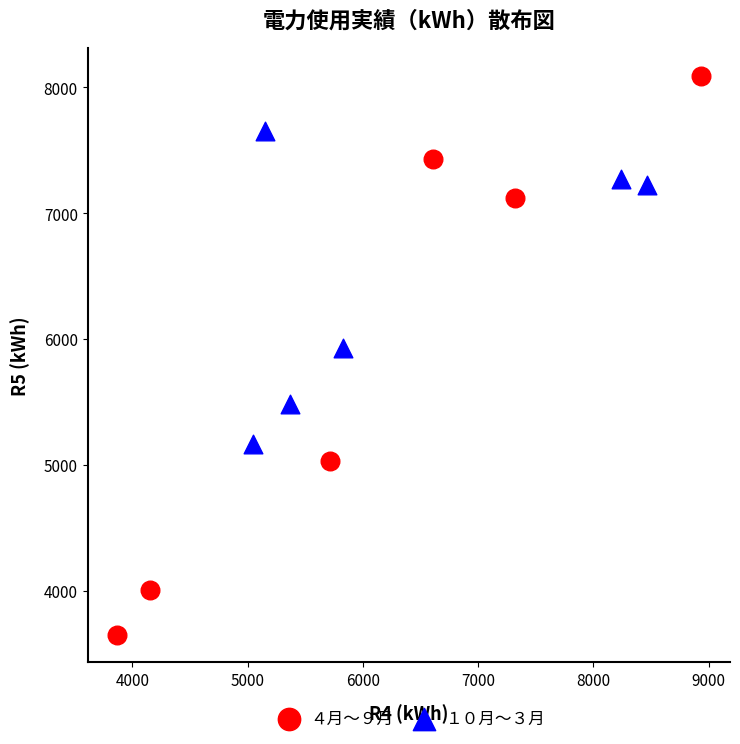

Which series contains the lowest Y value?

４月〜９月